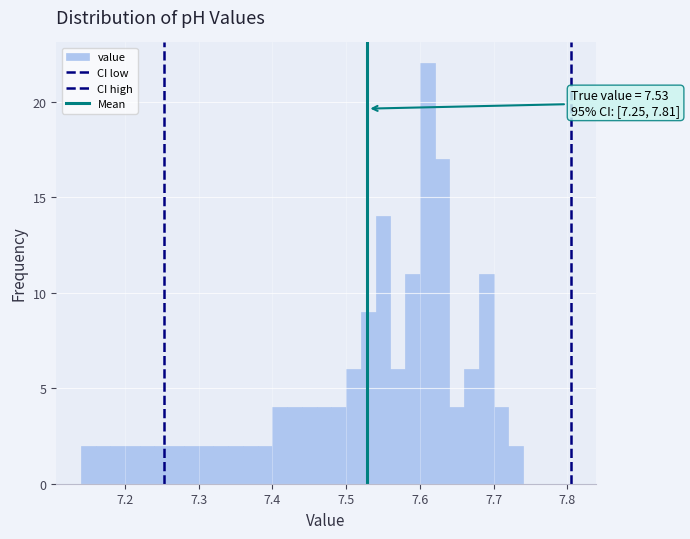

Read against the x-axis, roughly where is the centre of the tallest bar?

7.61